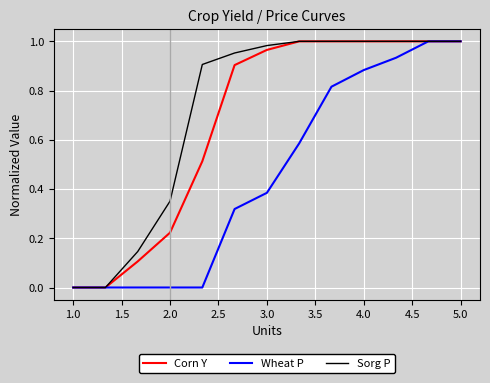

Is this an area chart (filled region under the line)?

No